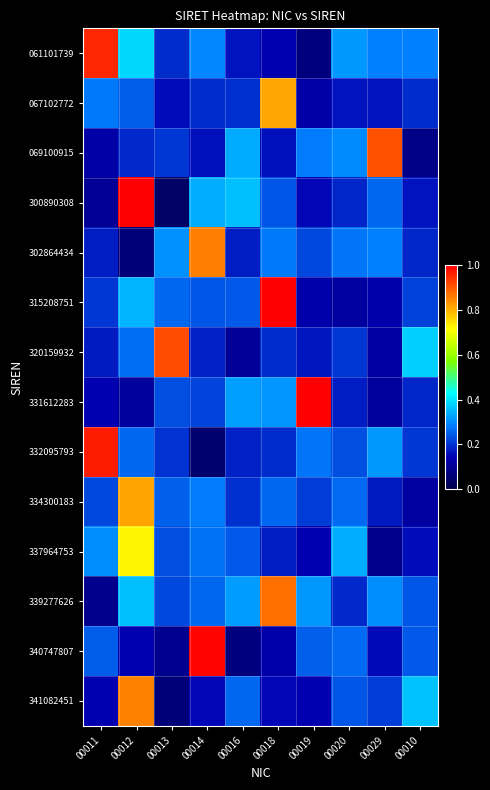

What is the total value across all series at 00029?

3.5